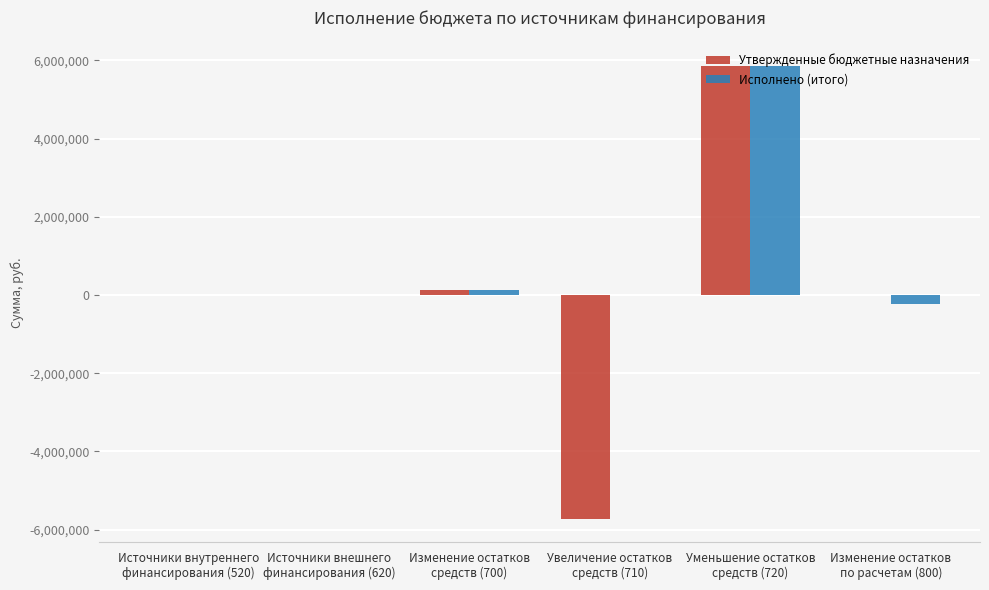

How many distinct data groups are displayed?

2